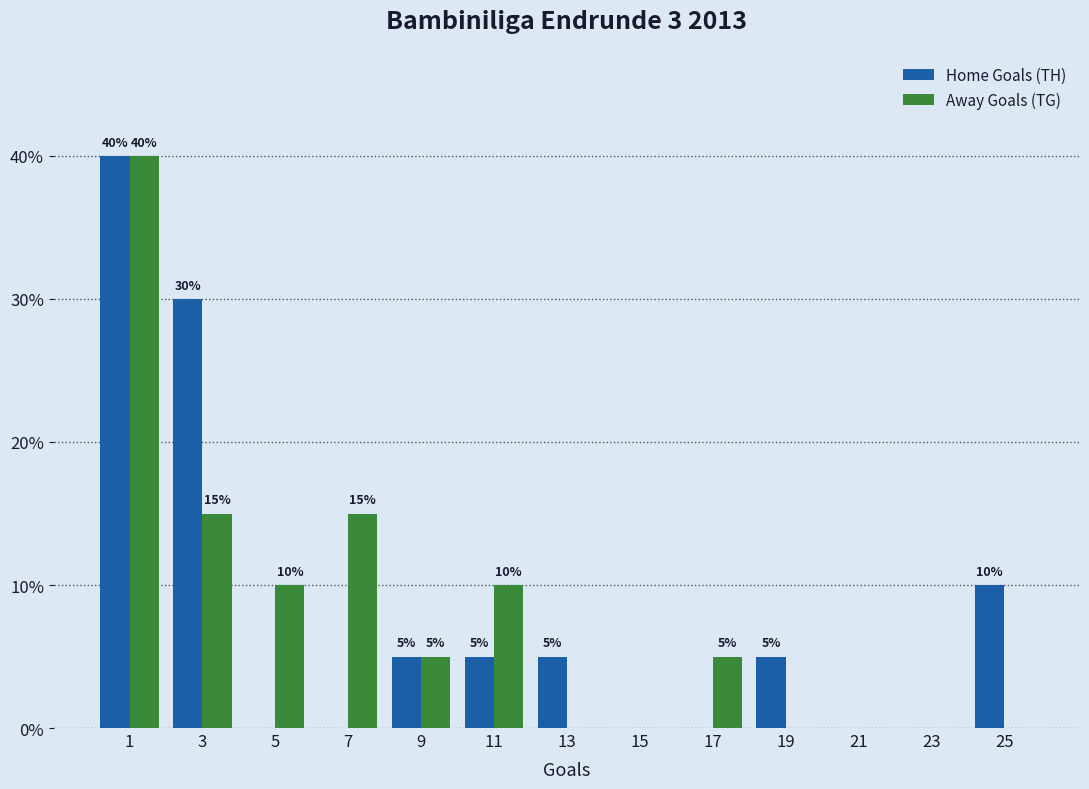

In the Away Goals (TG) series, which range on the x-axis has the tallest bar?

0 to 2